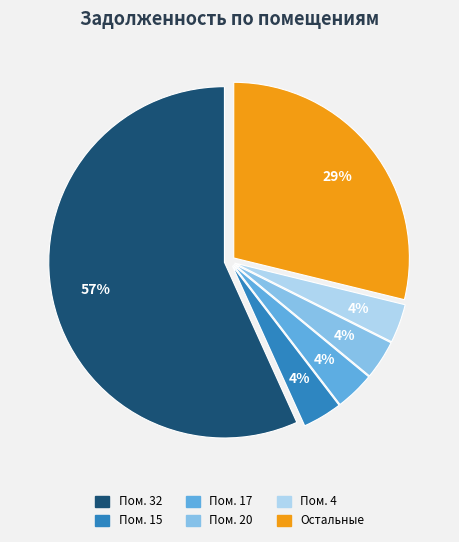

How many slices are in this pie chart?

6